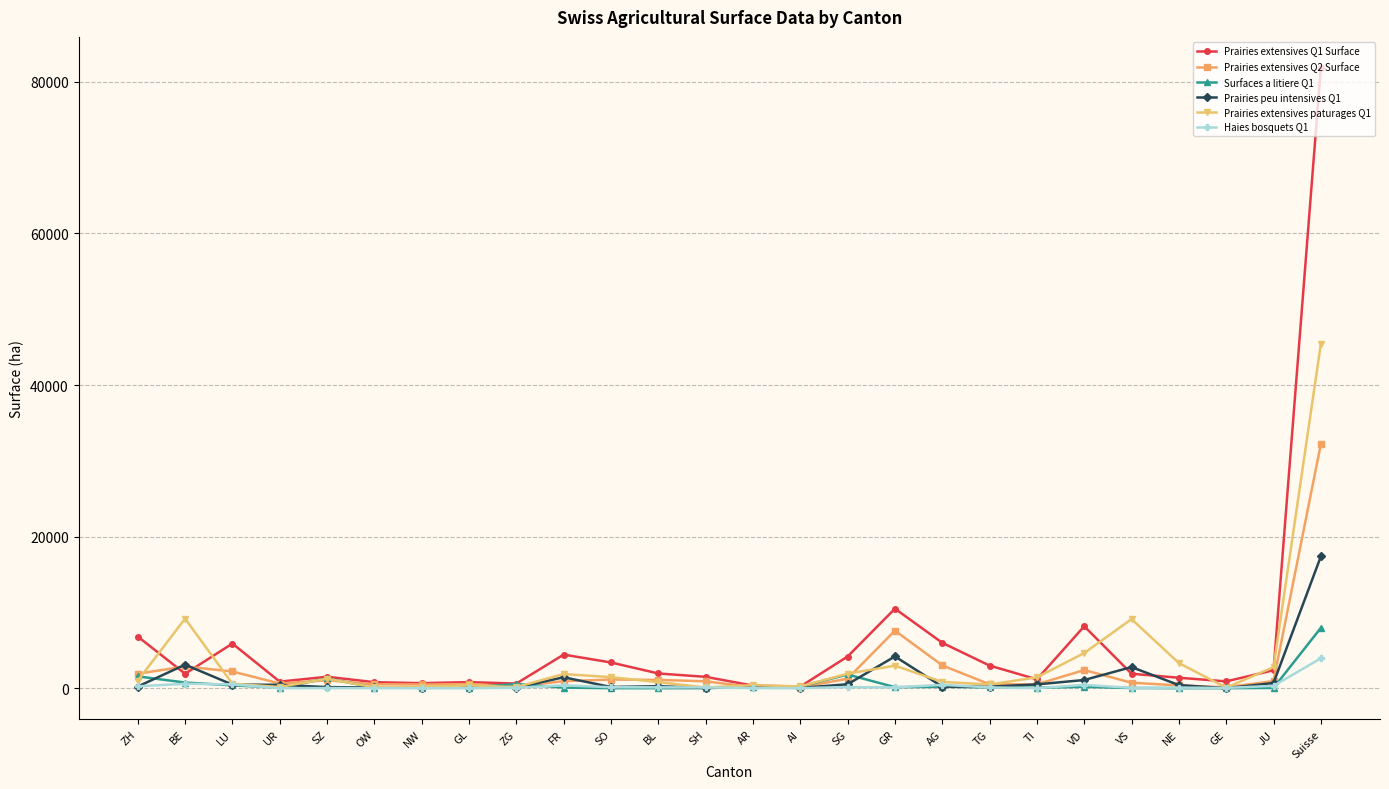

Which series has the largest range (max minus min)?

Prairies extensives Q1 Surface